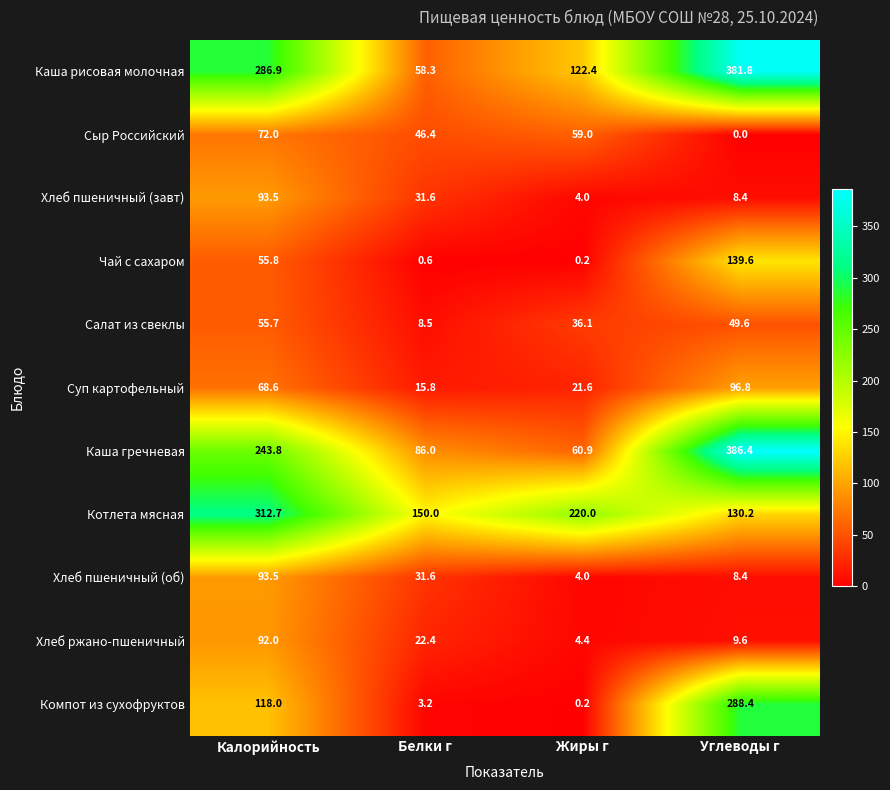

True or false: Хлеб пшеничный (завт) has a value of 31.6 at Белки г.

True